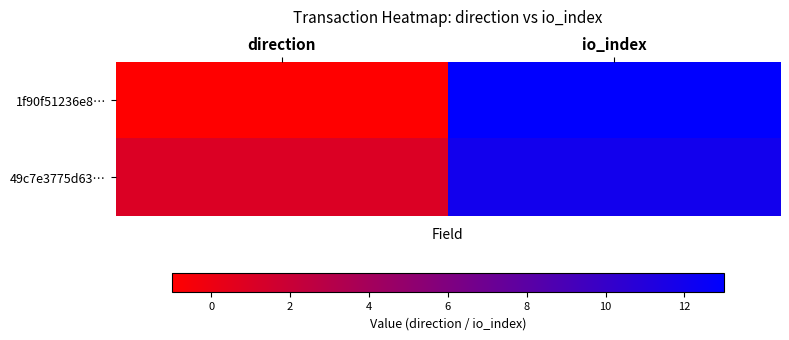

Which series has the largest range (max minus min)?

1f90f51236e8…